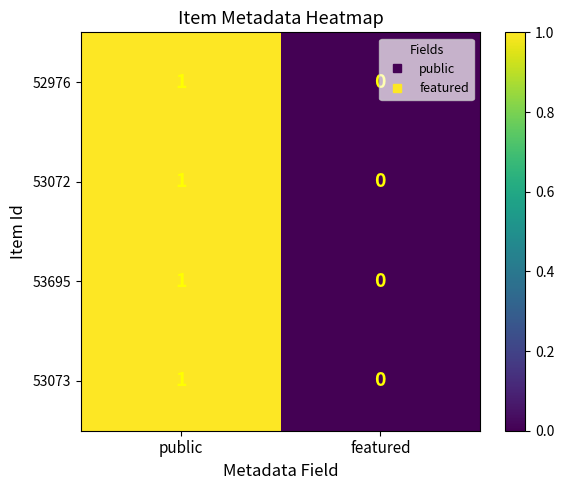

The 53073 series shows 0 at featured. True or false?

True